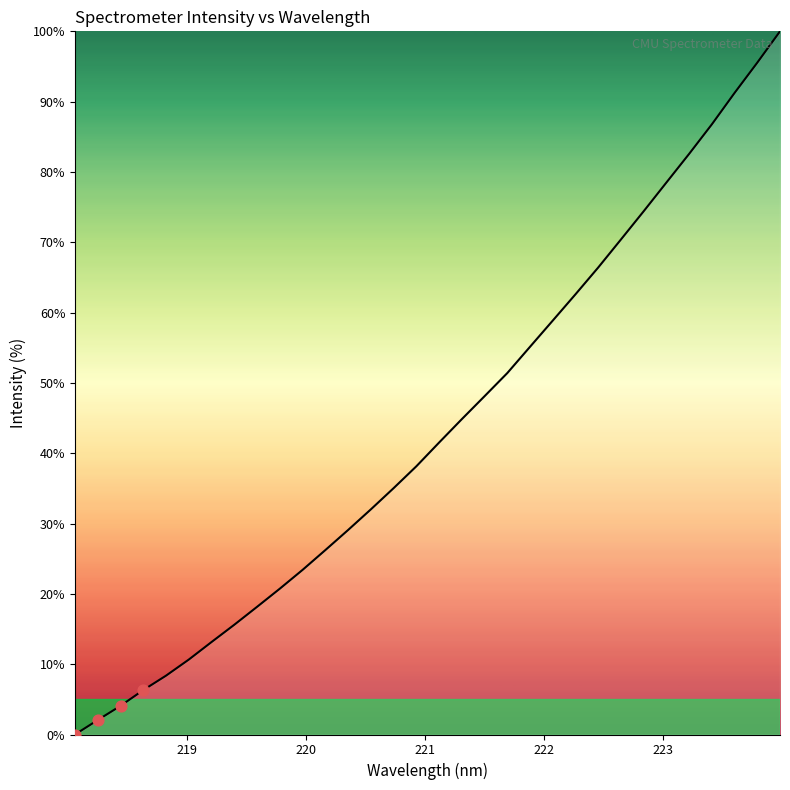

What is the maximum value shown in the chart?

100.0